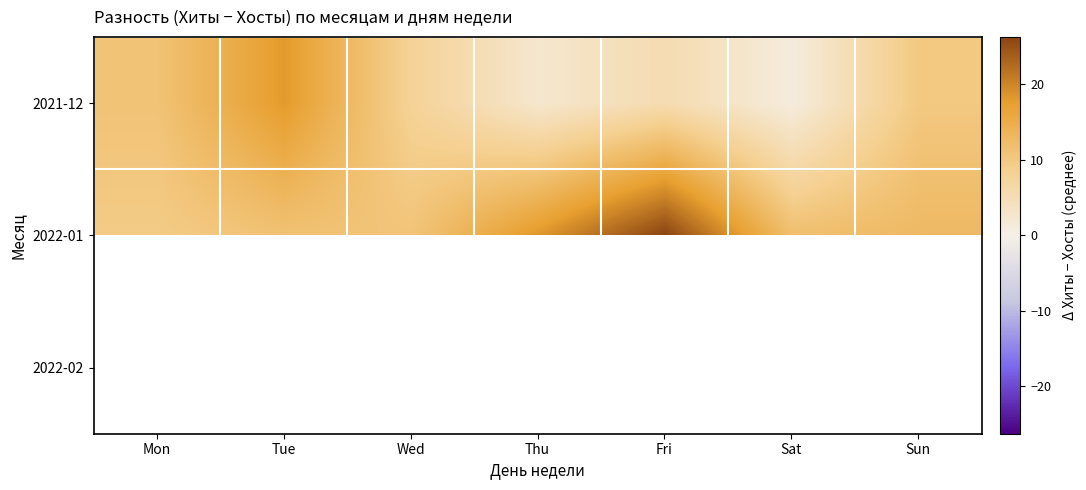

The 2021-12 series shows 8.6 at Tue. True or false?

False